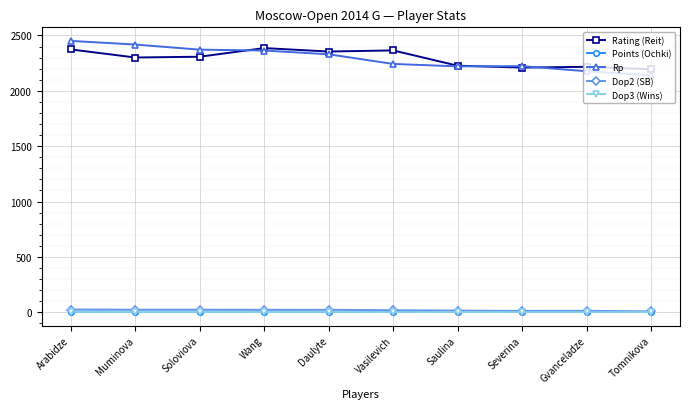

What is the spread (max minus min) of values at Gvanceladze?

2215.0